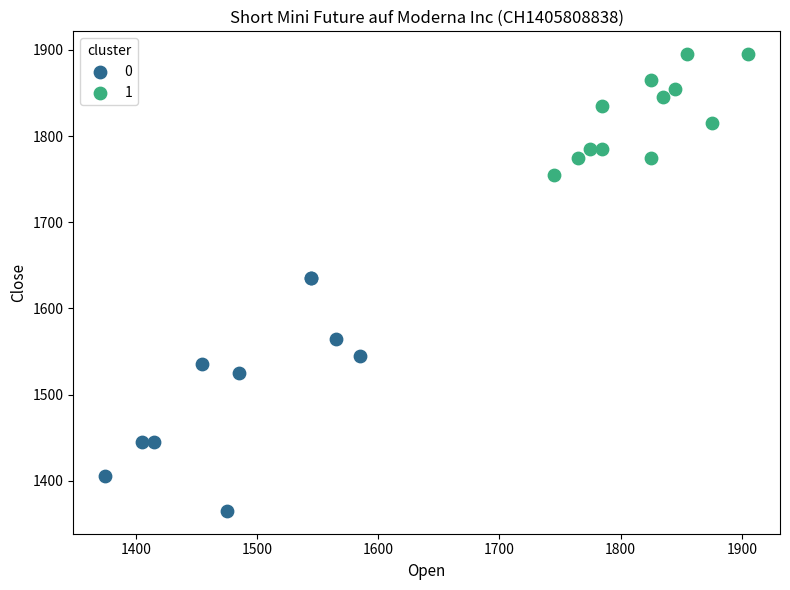

Which series reaches the maximum Y coordinate?

1